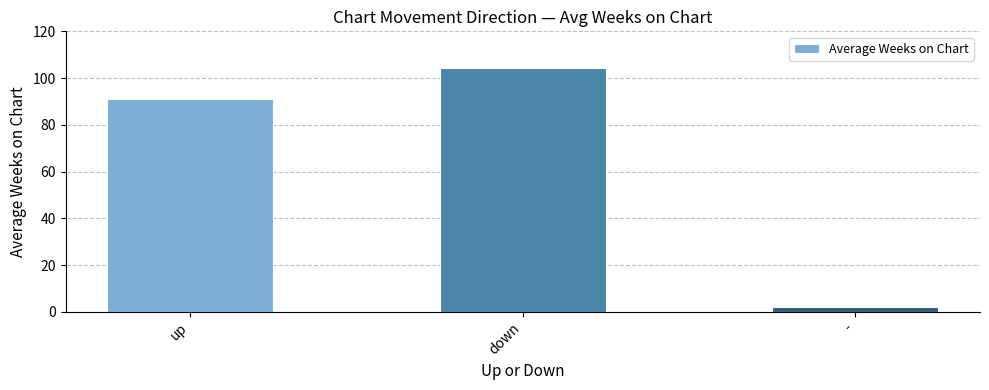

What is the change in value from up to -?

-88.9